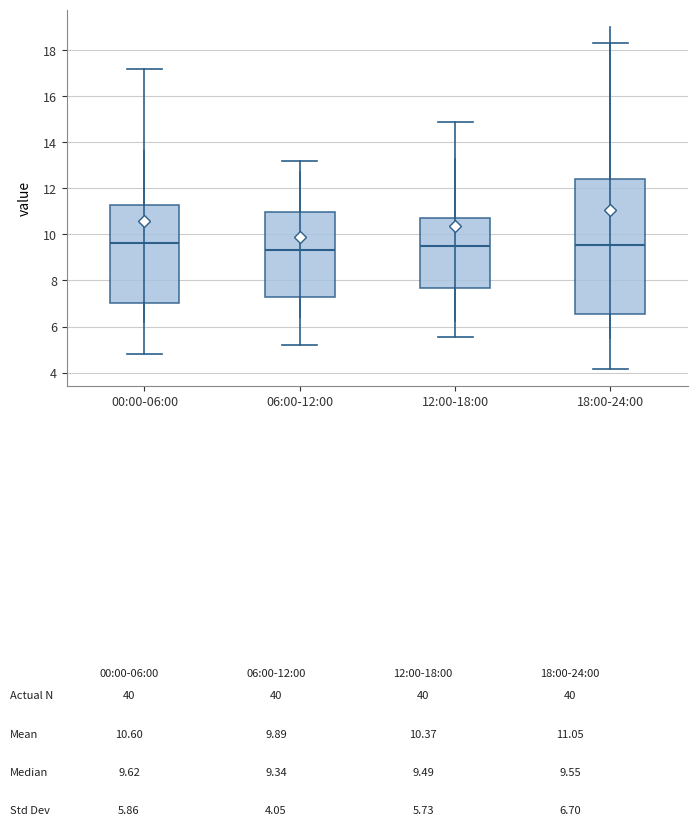

Reading left to right, read every box against the y-axis: the position of its median line, the range the box covers, and the ends of its whiskers. The values are not printed on the chart, so give them approximately, as read against the axis.

00:00-06:00: median 9.6, box 7.0 to 11.2, whiskers 4.8 to 17.2
06:00-12:00: median 9.4, box 7.2 to 11.0, whiskers 5.2 to 13.2
12:00-18:00: median 9.4, box 7.6 to 10.8, whiskers 5.6 to 15.0
18:00-24:00: median 9.6, box 6.6 to 12.4, whiskers 4.2 to 18.4